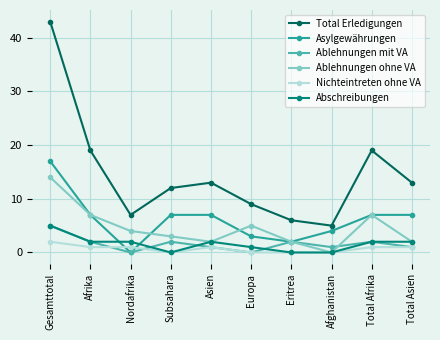

Reading left to right, what are all the values shown in this chart?

Total Erledigungen: 43	19	7	12	13	9	6	5	19	13
Asylgewährungen: 17	7	0	7	7	3	2	4	7	7
Ablehnungen mit VA: 5	2	0	2	1	0	2	1	2	1
Ablehnungen ohne VA: 14	7	4	3	2	5	2	0	7	2
Nichteintreten ohne VA: 2	1	1	0	1	0	0	0	1	1
Abschreibungen: 5	2	2	0	2	1	0	0	2	2